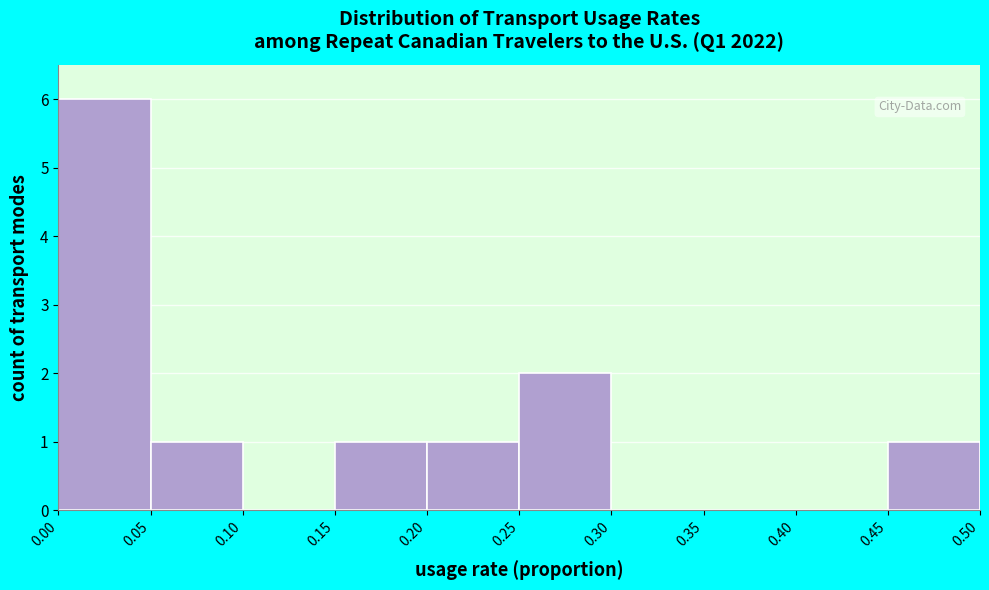

Reading left to right, transcribe this chart: for each bar, give the range it covers on the x-axis and its height. The values are not printed on the chart, so give them approximately, as read against the axis.

0.00 to 0.05: 6
0.05 to 0.10: 1
0.10 to 0.15: 0
0.15 to 0.20: 1
0.20 to 0.25: 1
0.25 to 0.30: 2
0.30 to 0.35: 0
0.35 to 0.40: 0
0.40 to 0.45: 0
0.45 to 0.50: 1